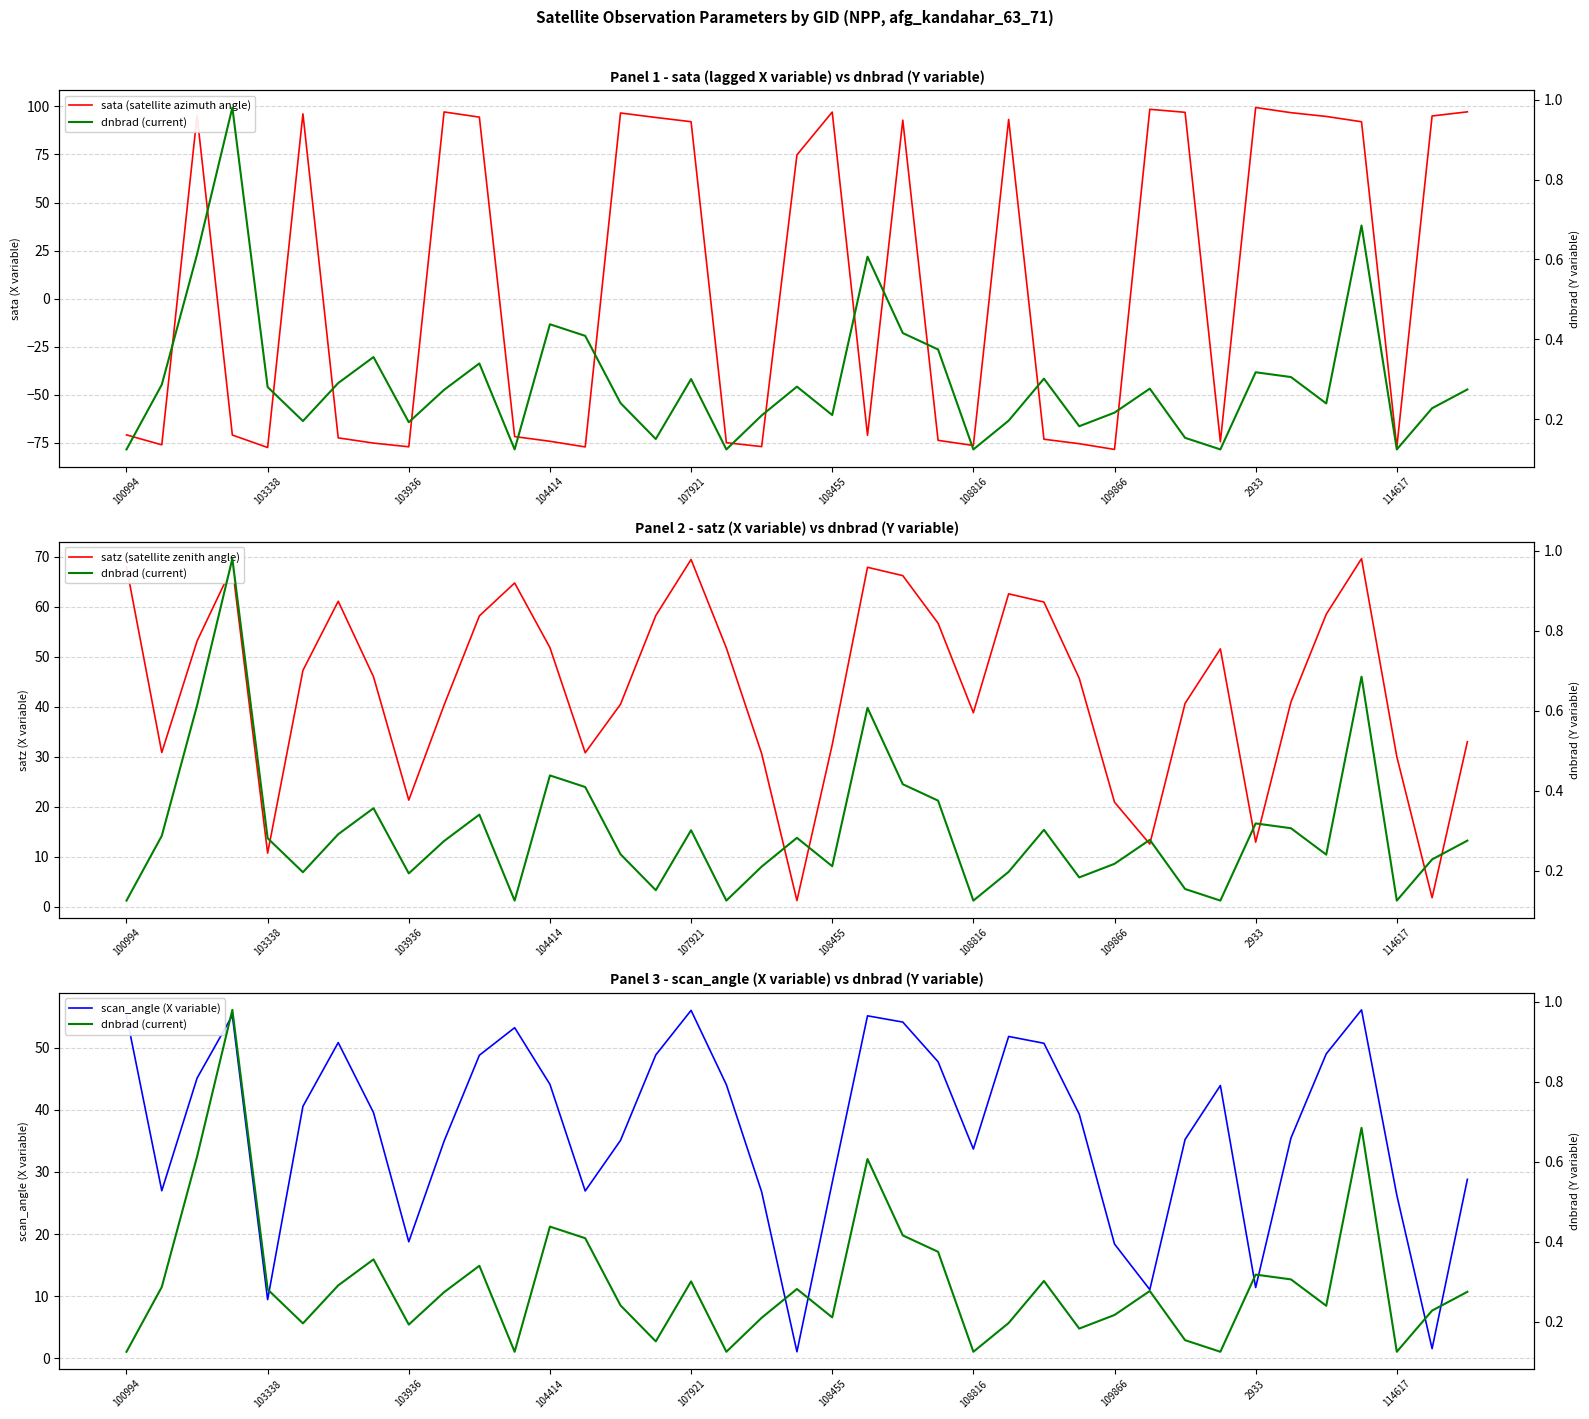

How many data points in satz (satellite zenith angle) are above 45?

21